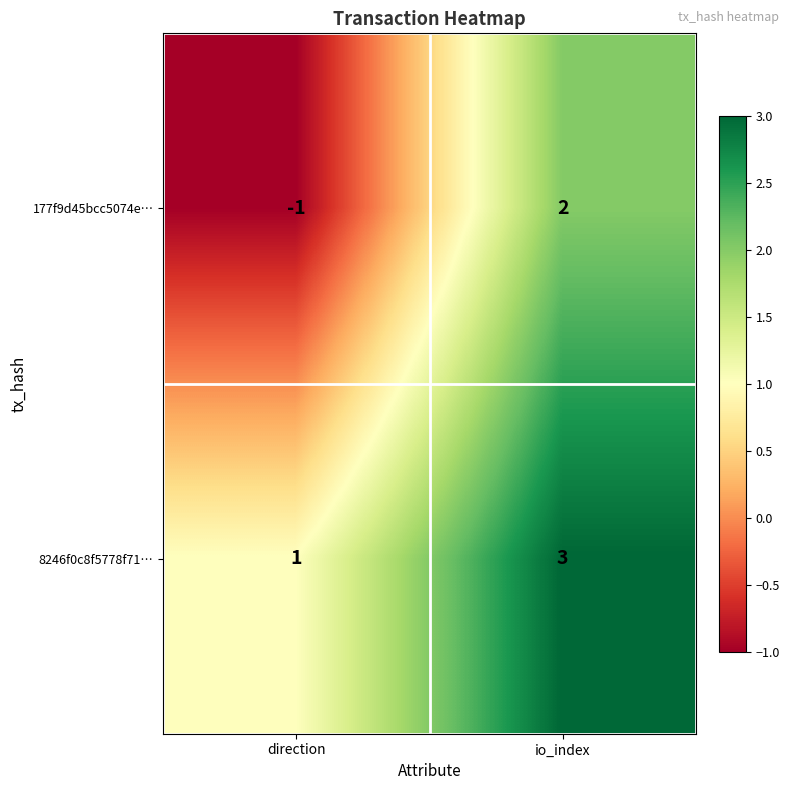

At which category is the sum across all series the highest?

io_index